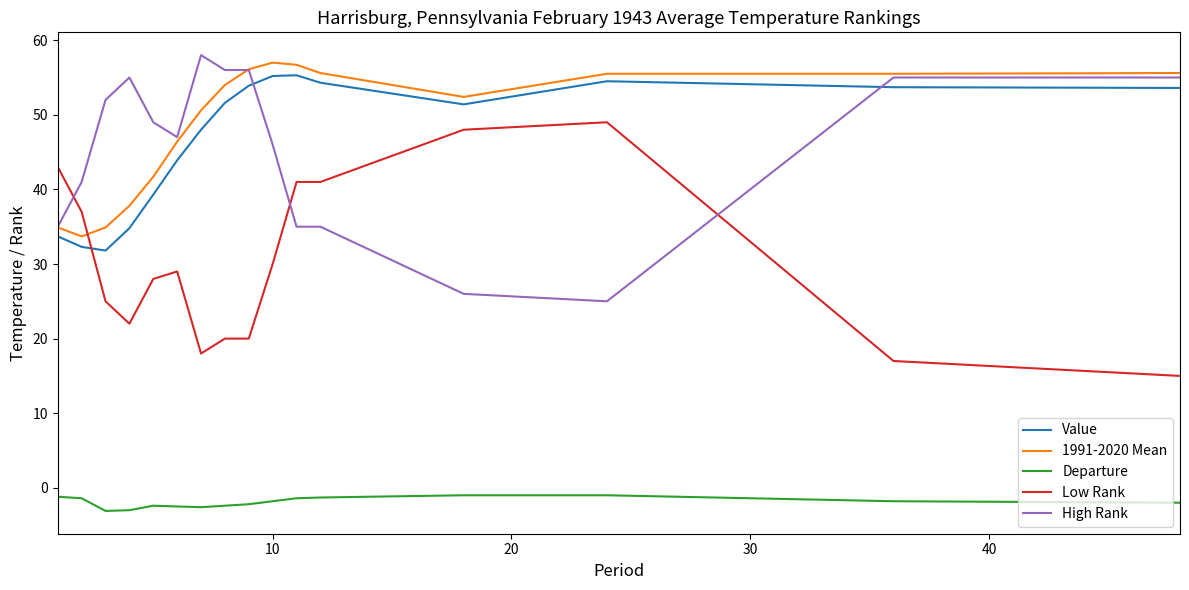

What is the minimum value for 1991-2020 Mean?

33.7